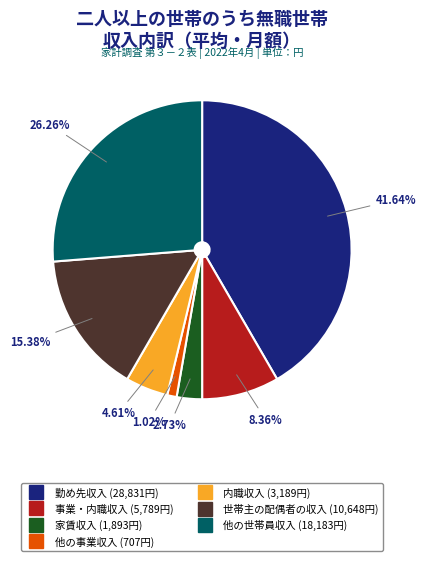

Does 他の世帯員収入 represent more than half of the total?

No